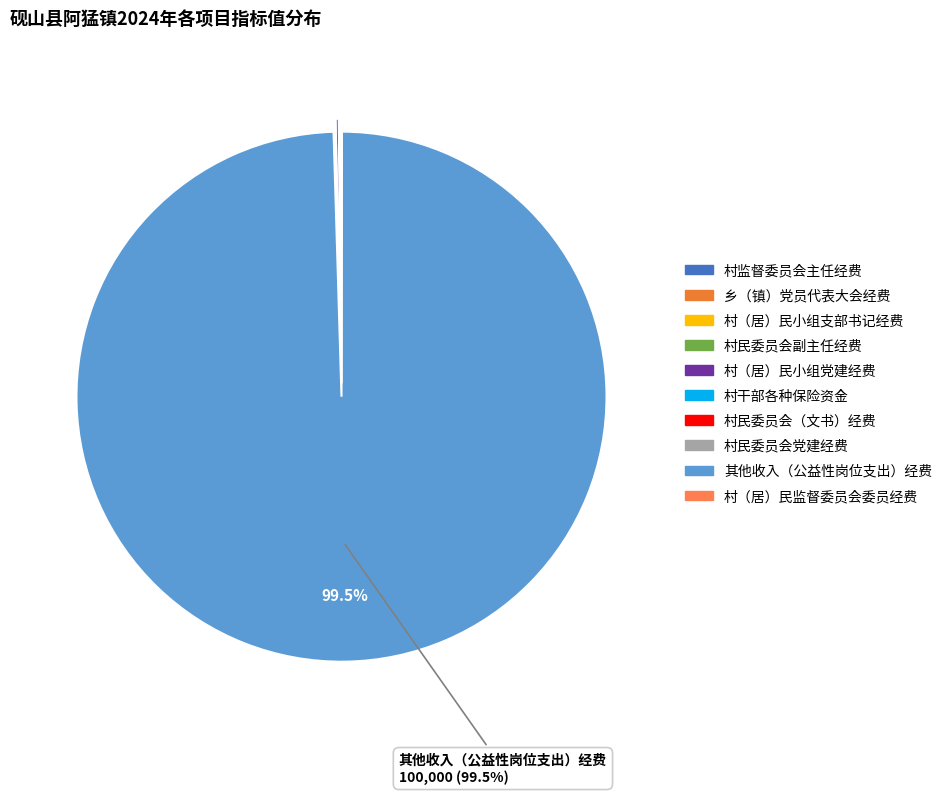

Is it true that 其他收入（公益性岗位支出）经费 is 100% of the pie?

True